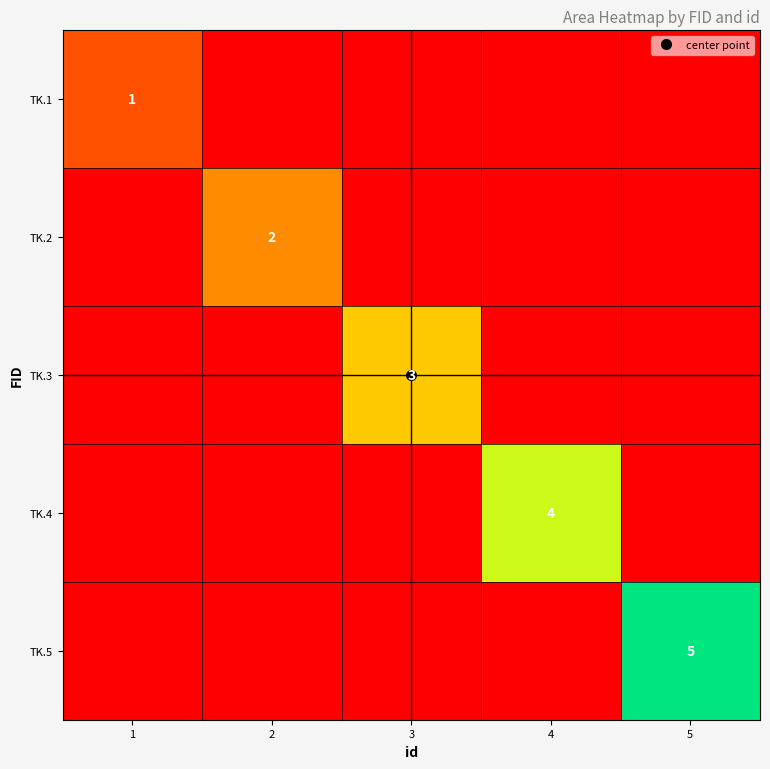

At which category is the sum across all series the highest?

5